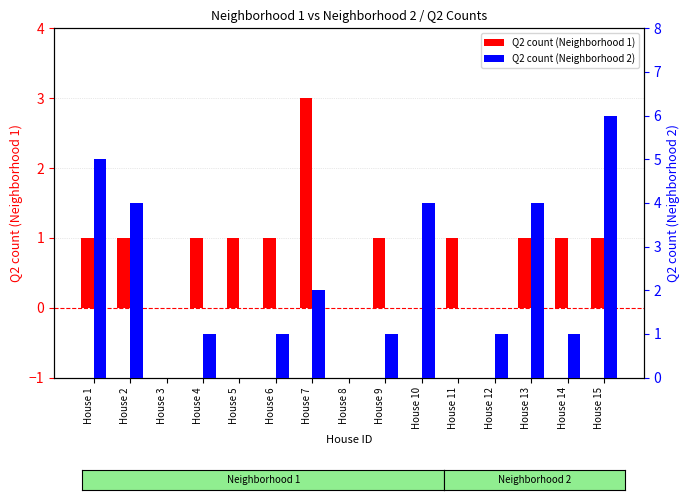

What is the total value across all series at House 2?

5